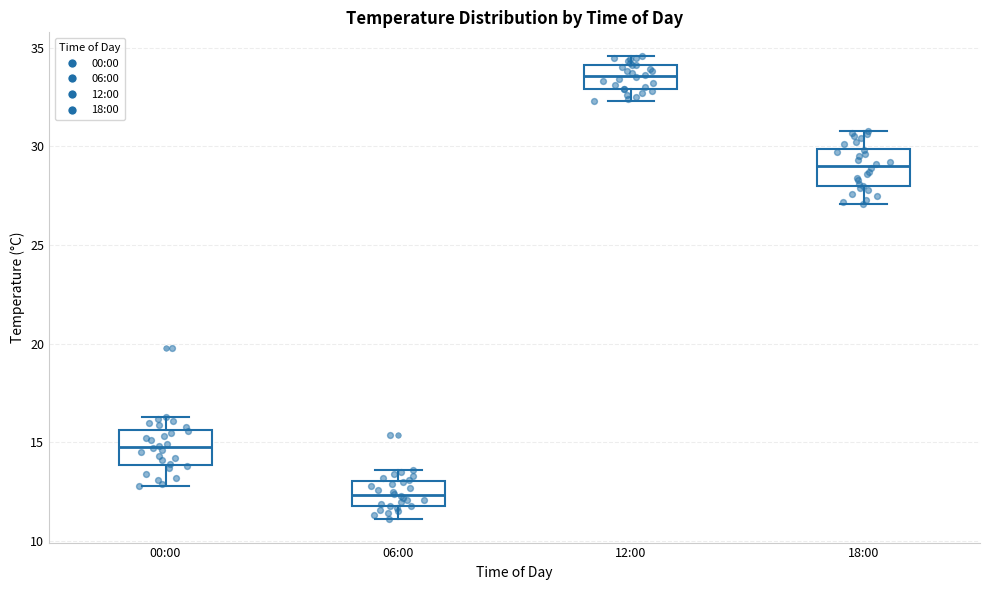

Reading left to right, transcribe this box plot: for each box, give where its median line is, the range the box spans, and where its two whiskers end, as read against the y-axis. The values are not printed on the chart, so give them approximately, as read against the axis.

00:00: median 15.0, box 14.0 to 15.5, whiskers 13.0 to 16.5
06:00: median 12.5, box 12.0 to 13.0, whiskers 11.0 to 13.5
12:00: median 33.5, box 33.0 to 34.0, whiskers 32.5 to 34.5
18:00: median 29.0, box 28.0 to 30.0, whiskers 27.0 to 31.0